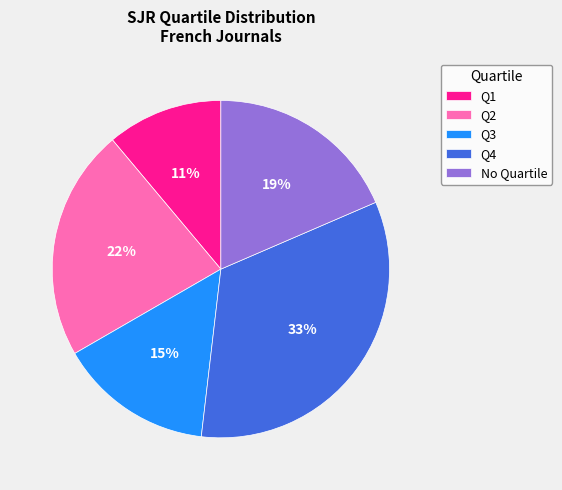

To the nearest percent, what is the average slice percentage?

20%